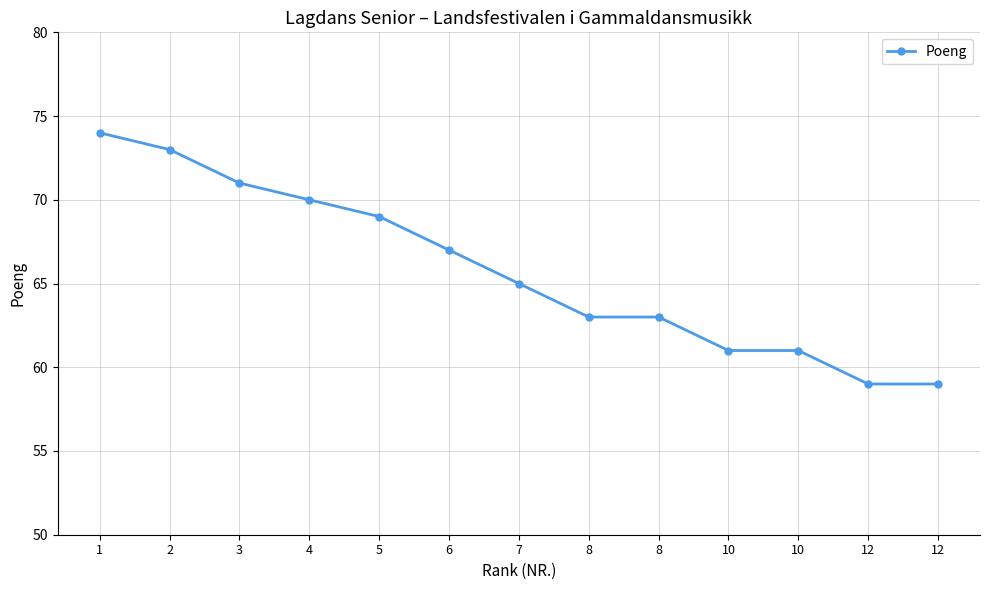

What is the approximate value at 2?

73